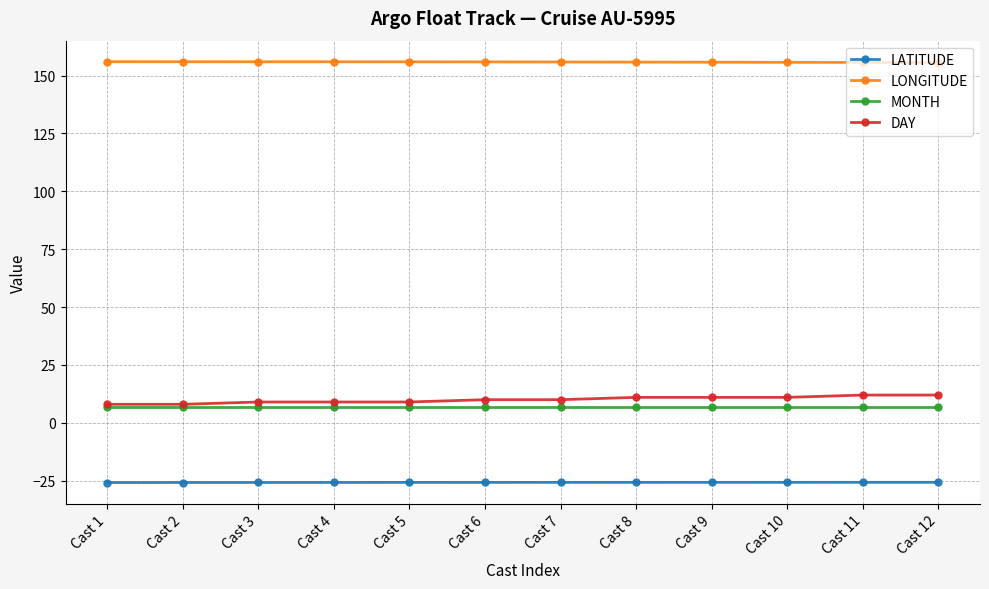

The value of LATITUDE at Cast 10 is -25.7. True or false?

True